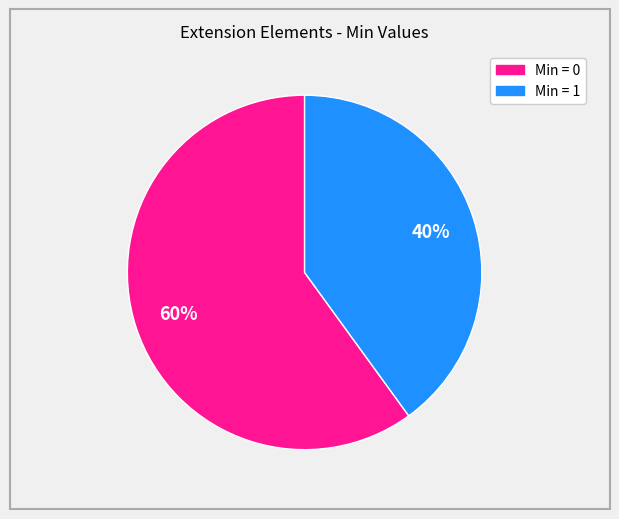

To the nearest percent, what is the average slice percentage?

50%